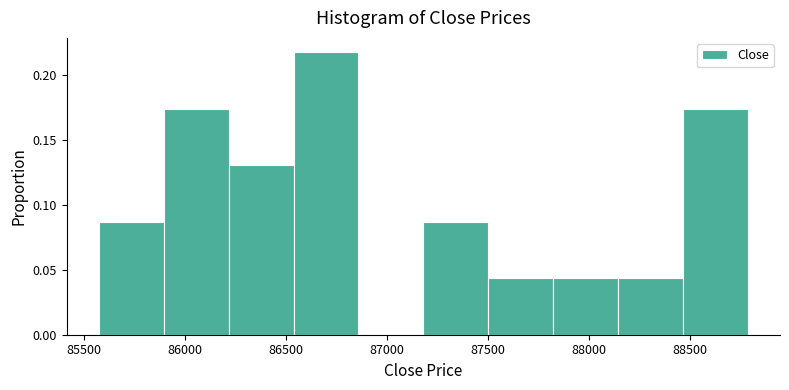

Reading left to right, list every bar in this chart as the range it spans on the x-axis followed by its height. Neither the bar edges nor the heights are printed on the chart, so give them approximately, as read against the axes.

85600 to 85900: 0.085
85900 to 86200: 0.175
86200 to 86550: 0.130
86550 to 86850: 0.215
86850 to 87200: 0
87200 to 87500: 0.085
87500 to 87800: 0.045
87800 to 88150: 0.045
88150 to 88450: 0.045
88450 to 88800: 0.175